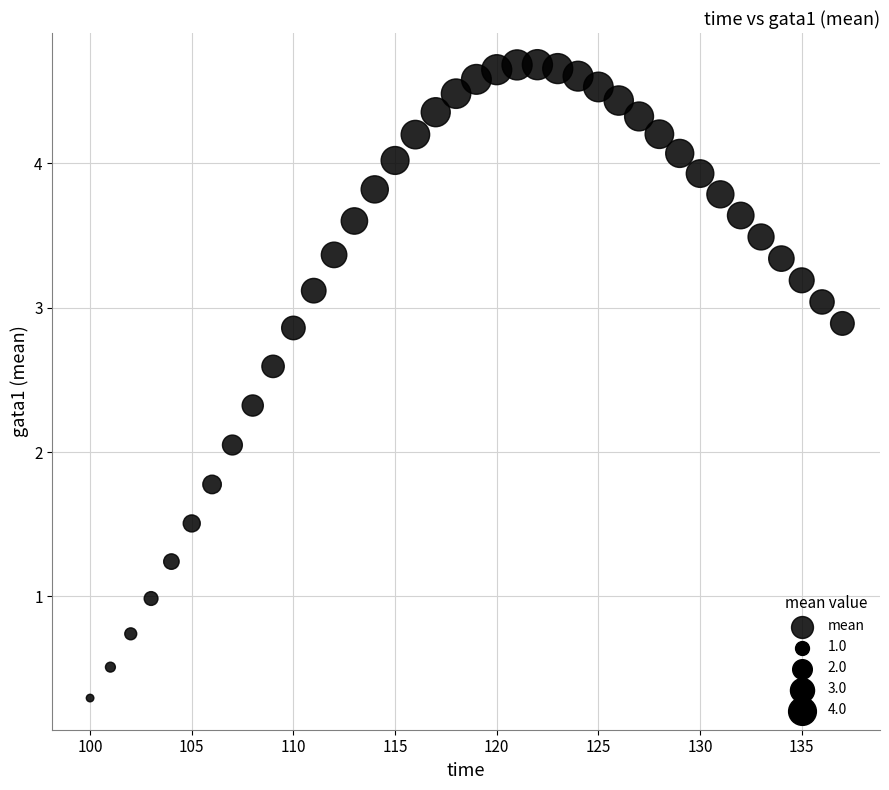

What is the range of Y values (max minus min)?

4.4